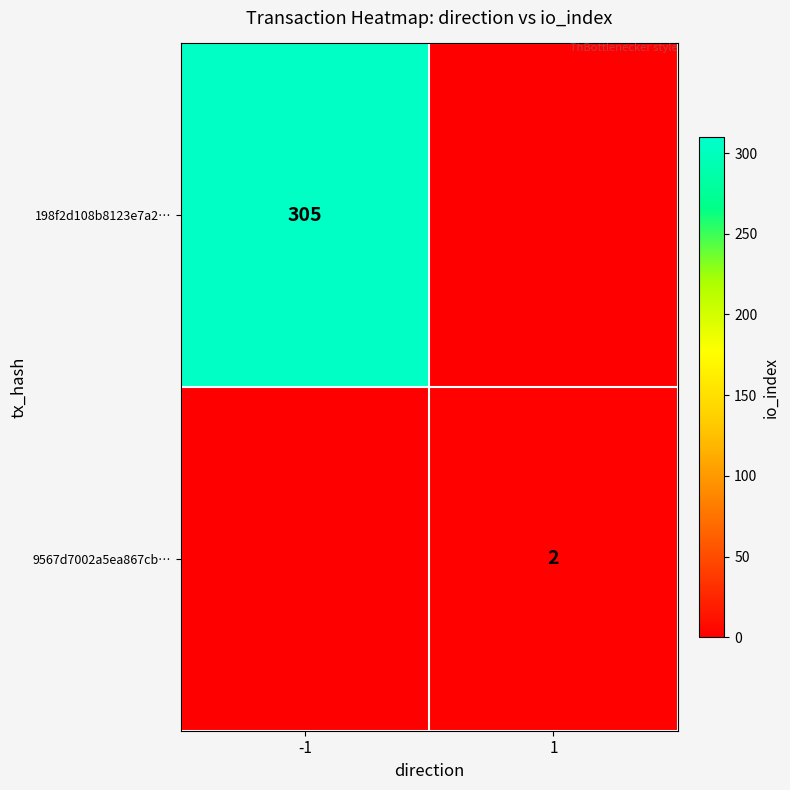

True or false: 198f2d108b8123e7a2… has a value of 207 at -1.

False